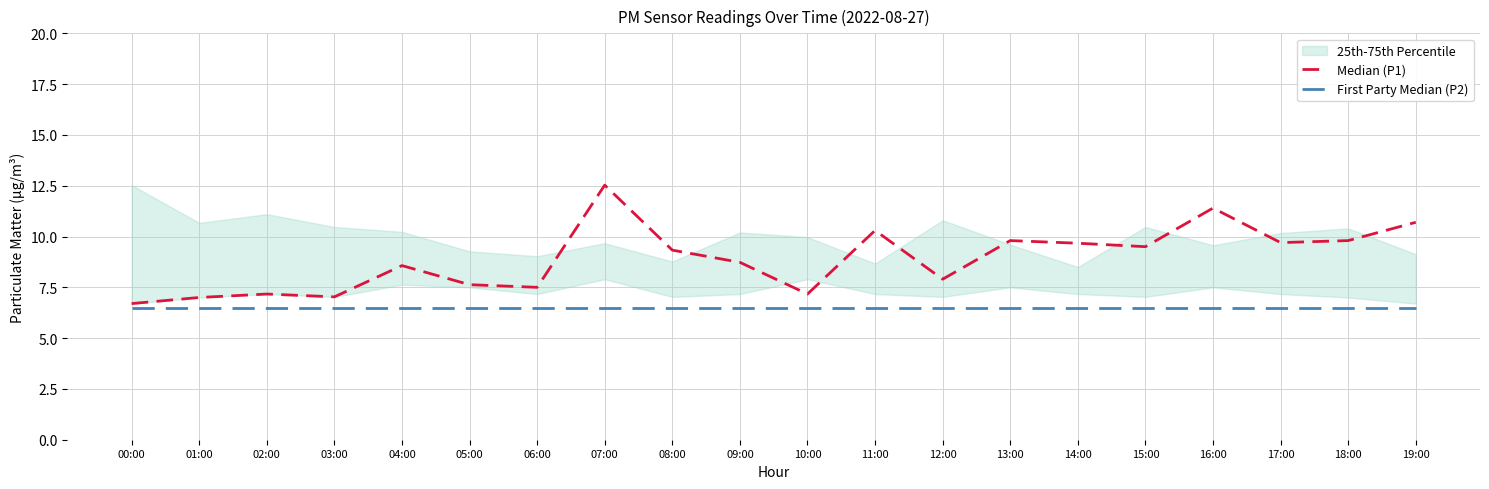

True or false: Median (P1) has a value of 7.6 at 05:00.

True